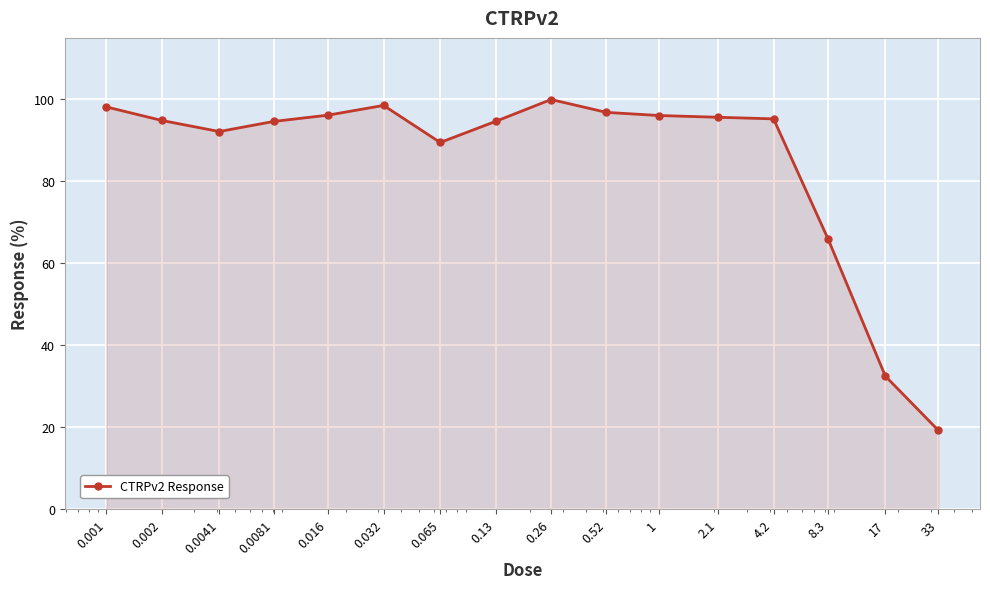

What is the maximum value shown in the chart?

100.0